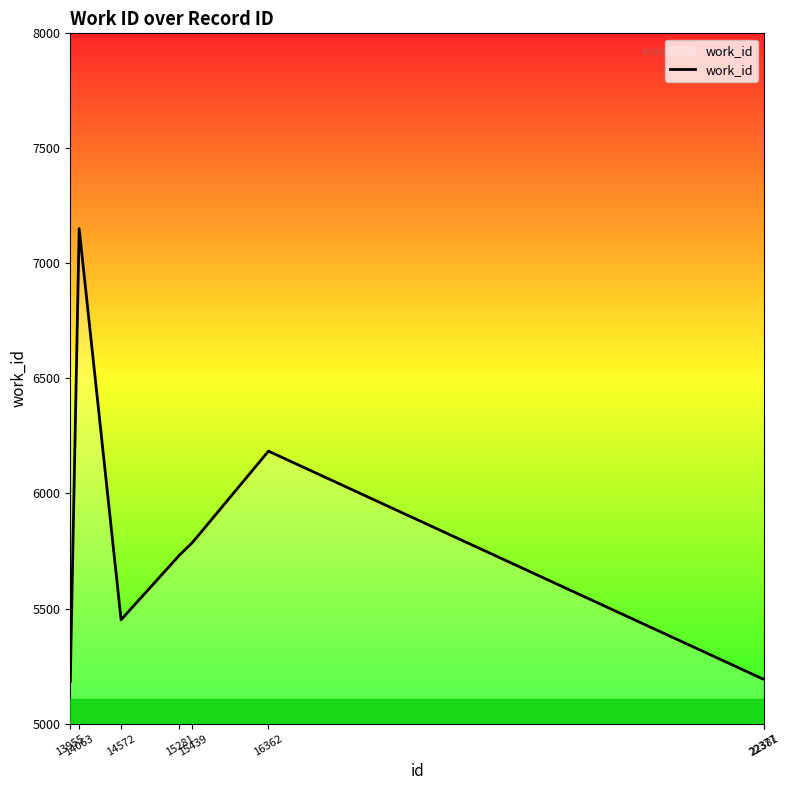

True or false: the data has more than 1 interior local peaks.

True